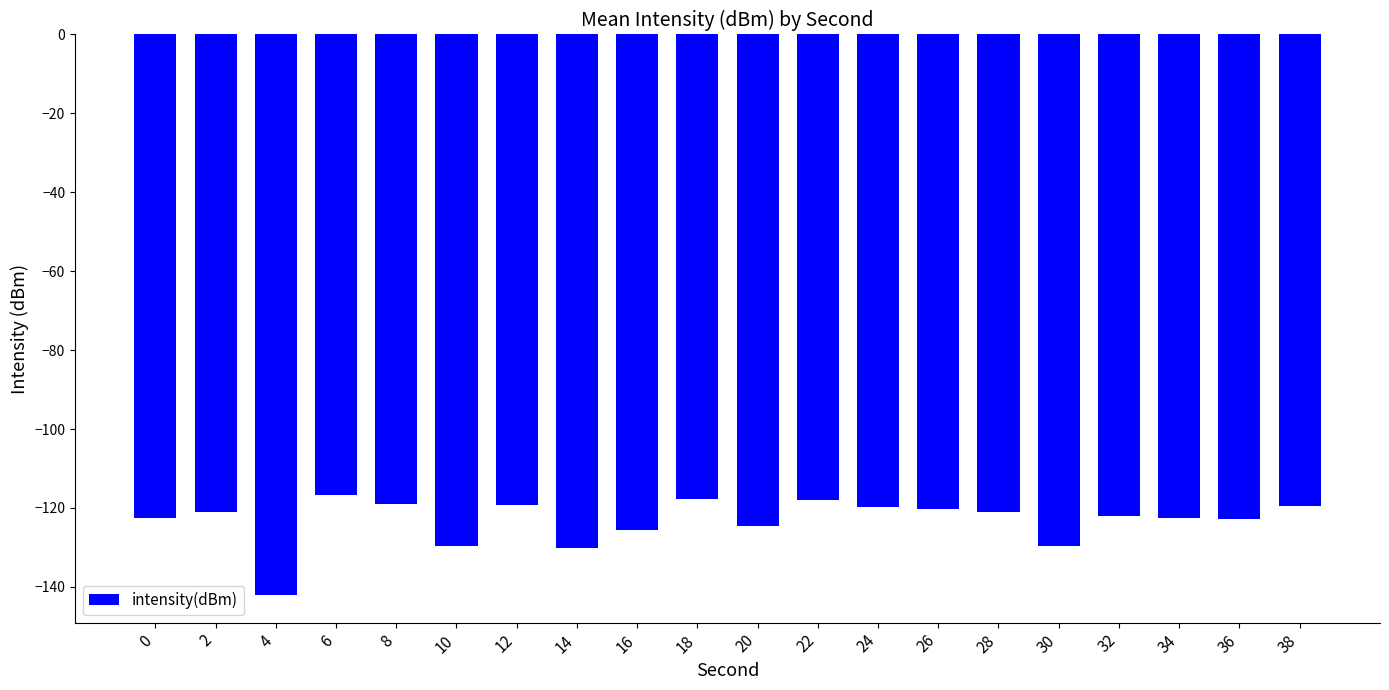

Which category has the lowest value across all series?

4